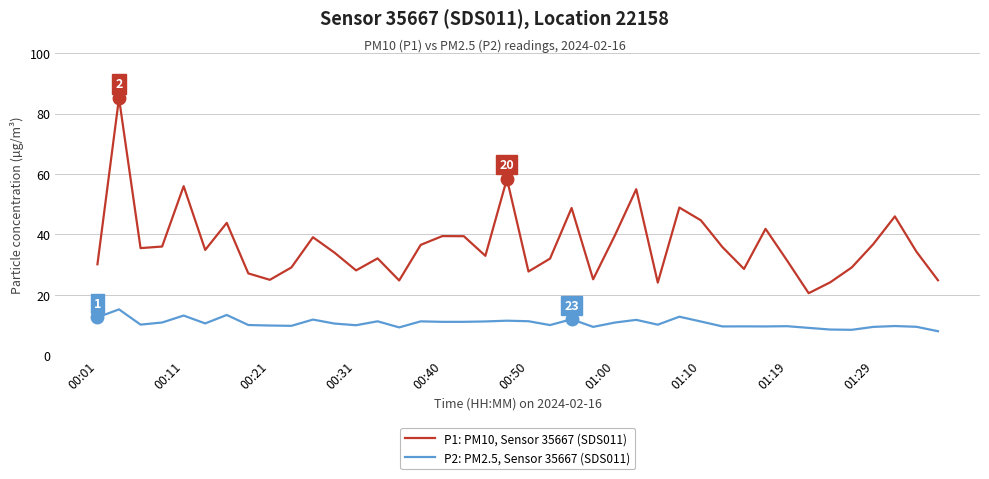

Which series has the widest spread of values?

P1: PM10, Sensor 35667 (SDS011)